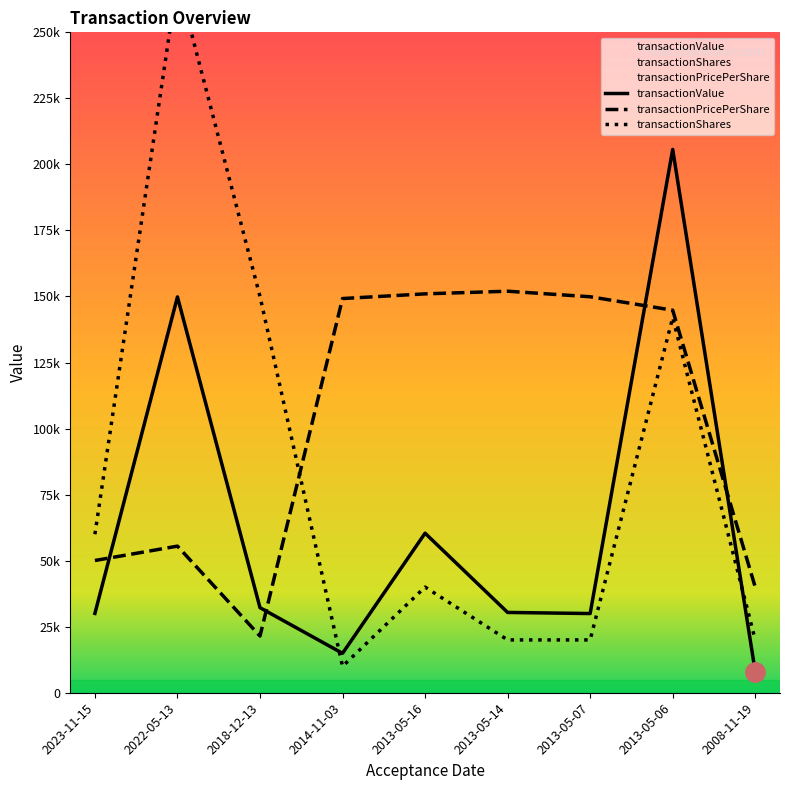

Reading left to right, extract all data points from this chart.

transactionShares: 60000.0	270000.0	150000.0	10000.0	40000.0	20000.0	20000.0	142030.0	20000.0
transactionPricePerShare: 50060.0	55500.0	21466.7	149225.0	151000.0	152000.0	149900.0	144811.0	40000.0
transactionValue: 30036.0	149850.0	32200.0	14923.0	60400.0	30400.0	29980.0	205675.0	8000.0